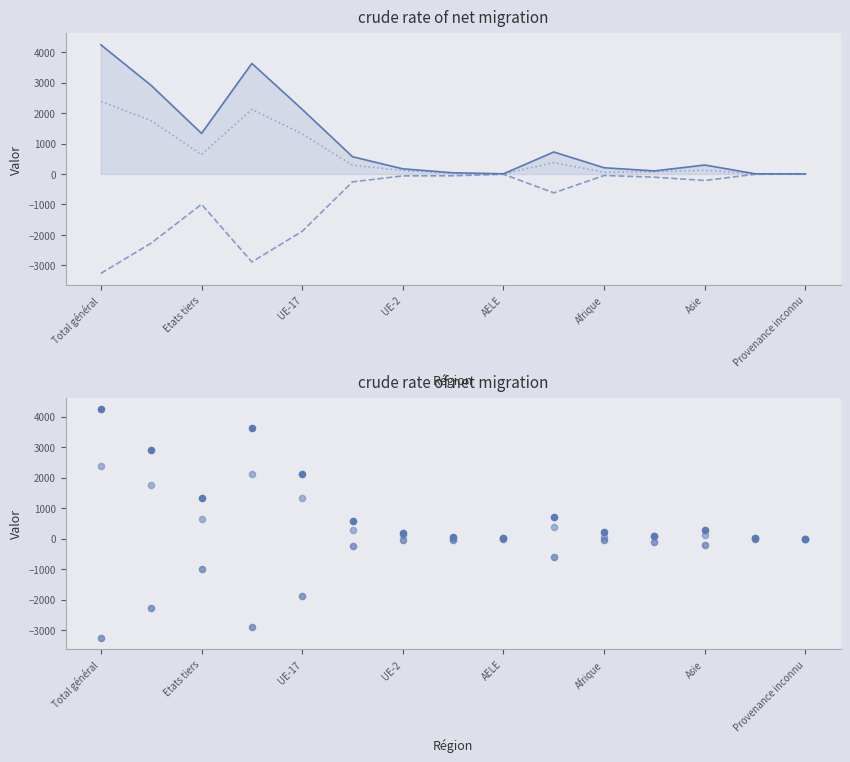

Which series contains the lowest Y value?

Total Diminutions